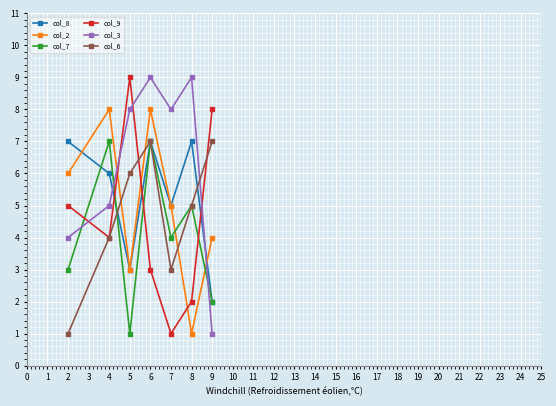

True or false: col_8 has a value of 6 at 4.

True